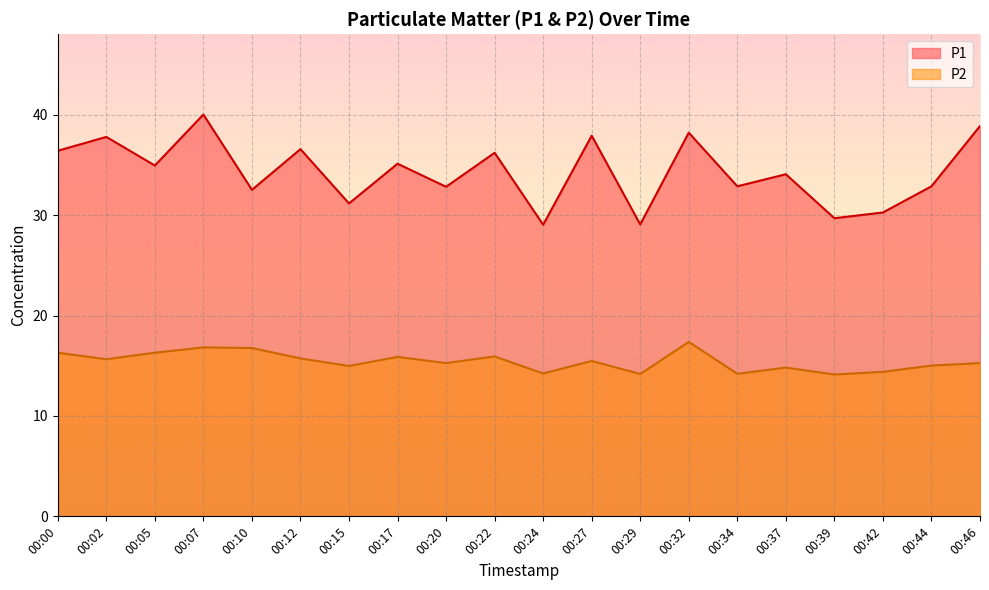

What is the value of the P1 point at the 1st from the left?

36.4